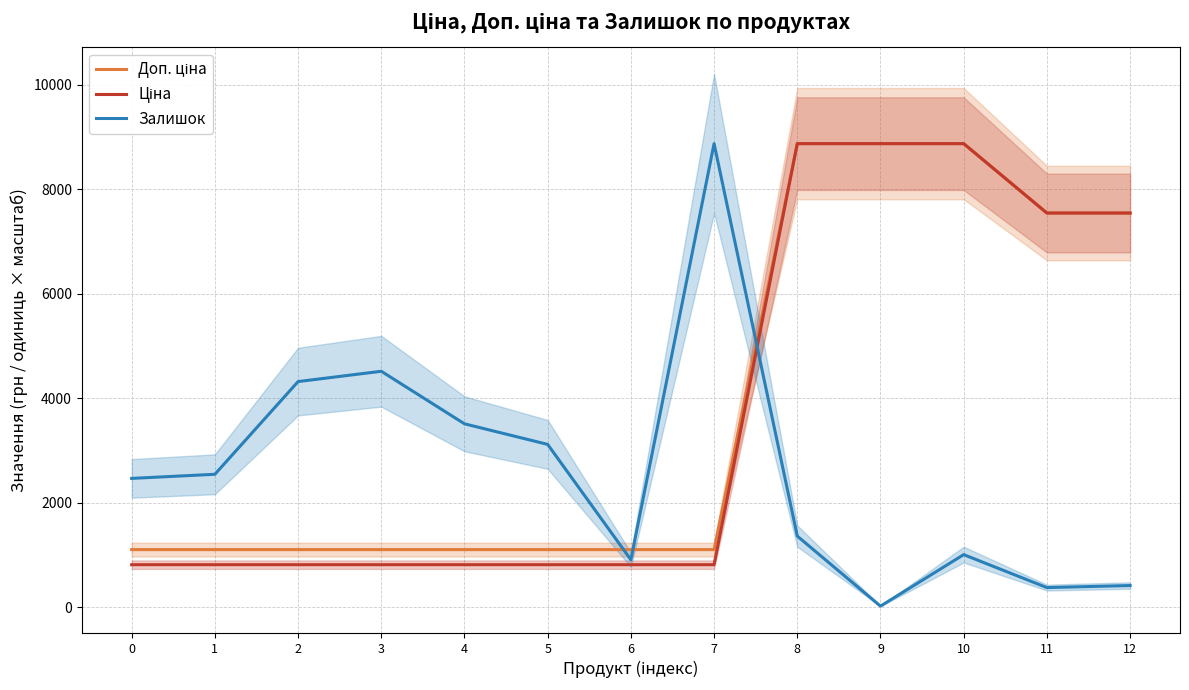

Is it true that Залишок equals 2009.7 at 8?

False